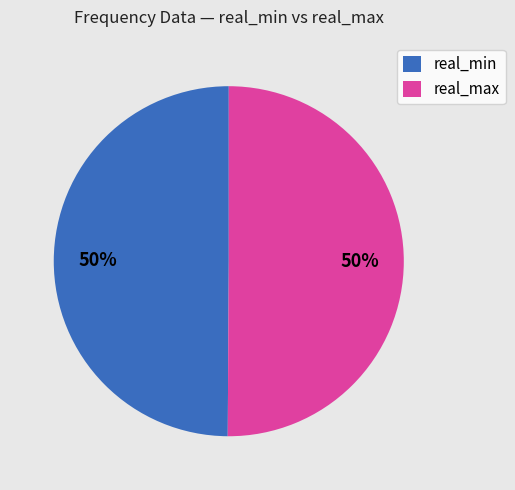

To the nearest percent, what percentage of the pie is real_min?

50%